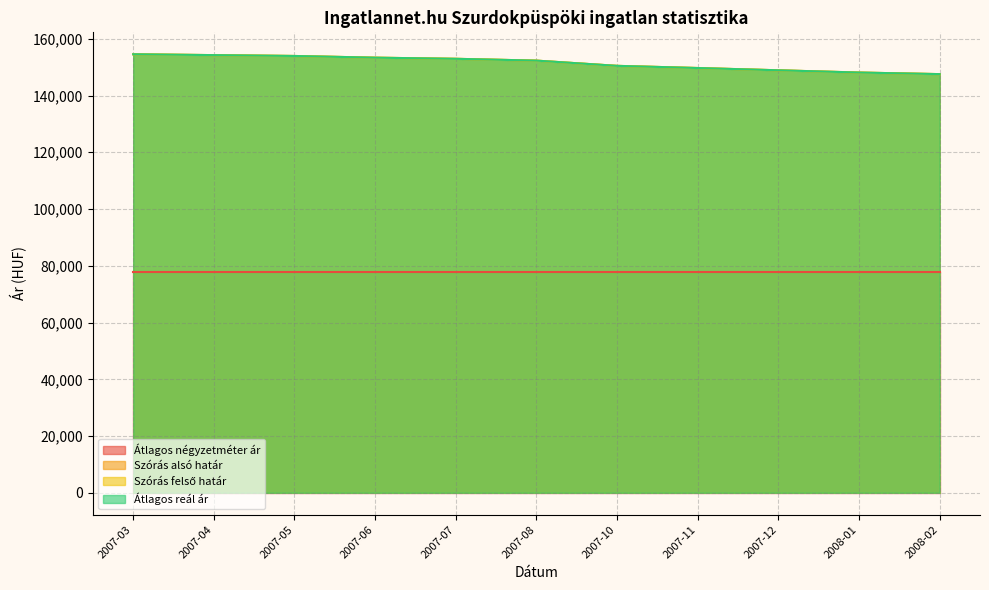

Does the chart have visible grid lines?

Yes